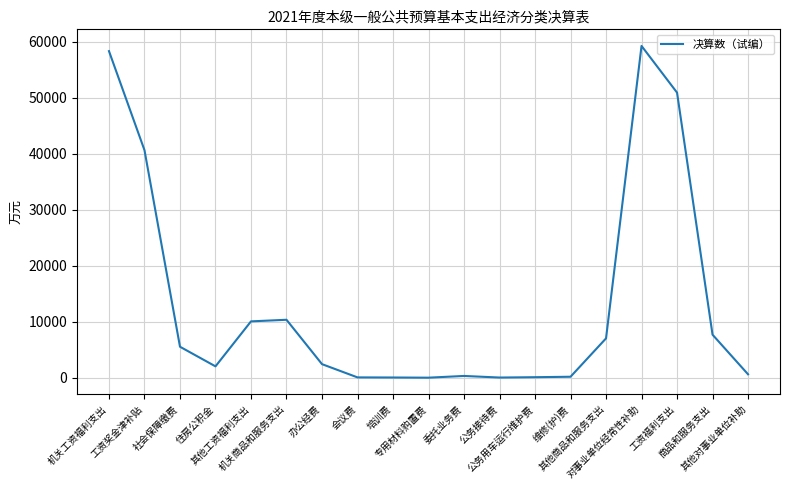

What is the greatest value displayed?

59288